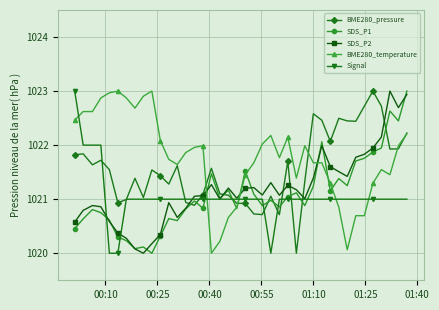

Which series has the largest total across all categories?

BME280_temperature